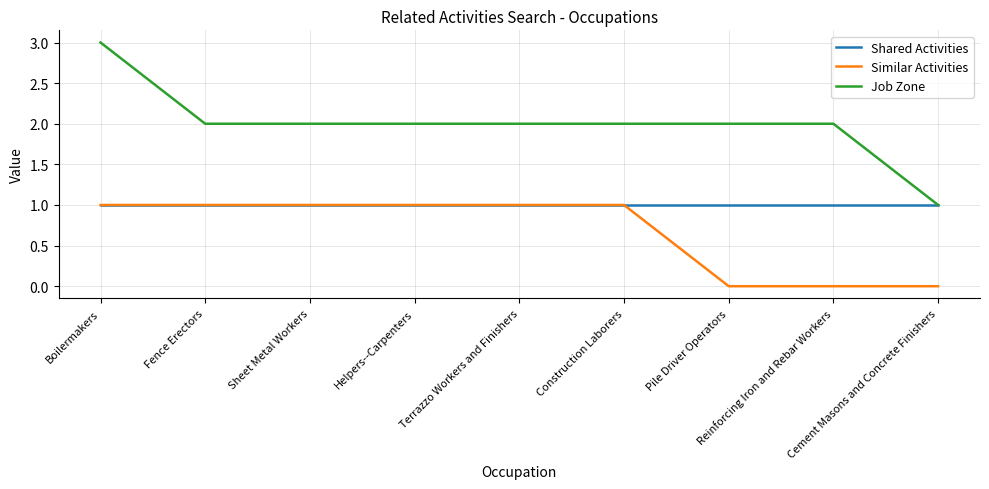

True or false: Job Zone and Similar Activities cross at least once.

False